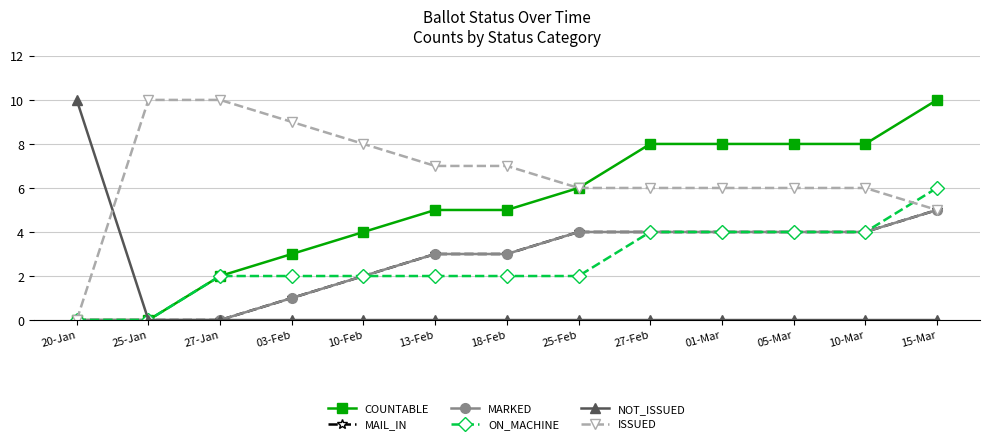

What is the average value of the ON_MACHINE series?

3